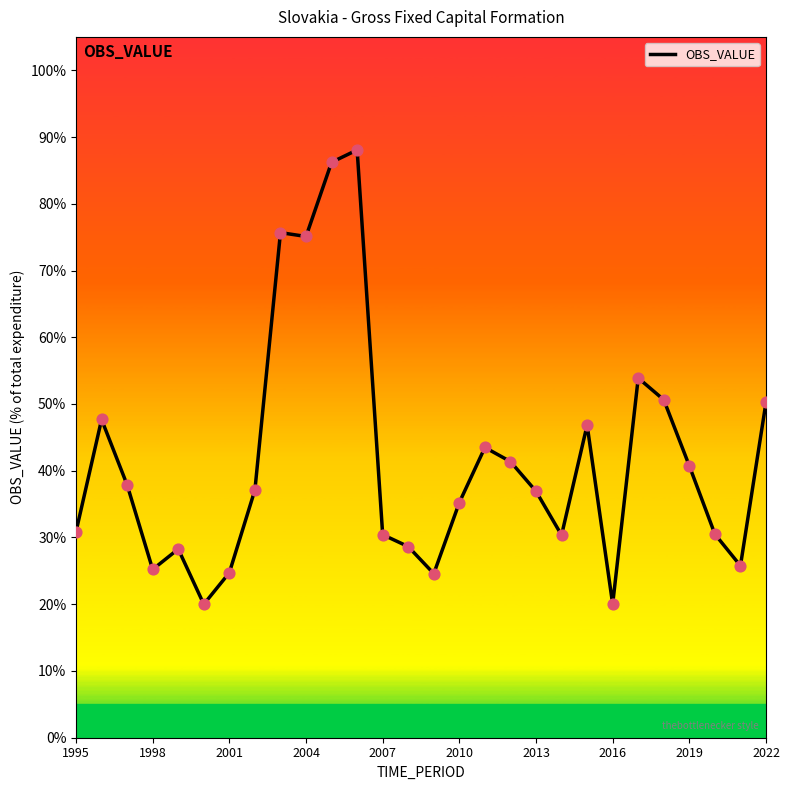

Does the chart have visible grid lines?

No